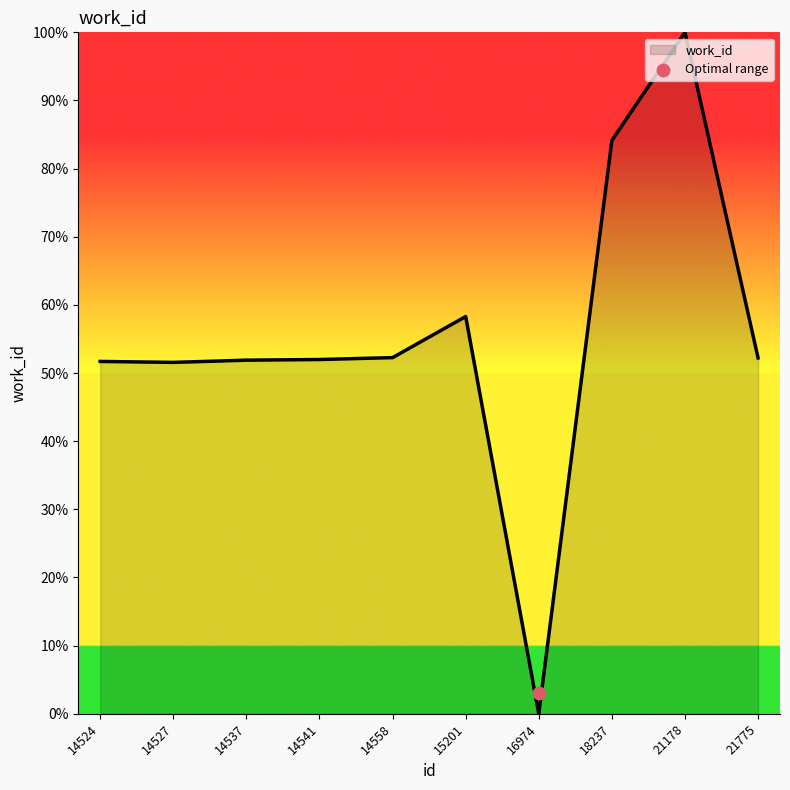

Which has a higher value, 15201 or 14527?

15201